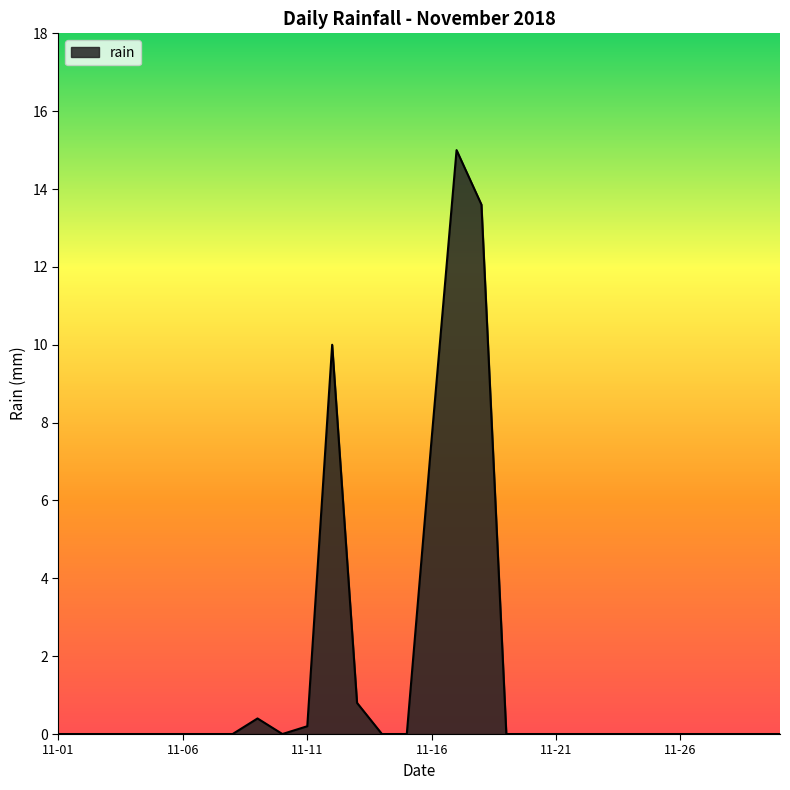

What is the greatest value displayed?

15.0